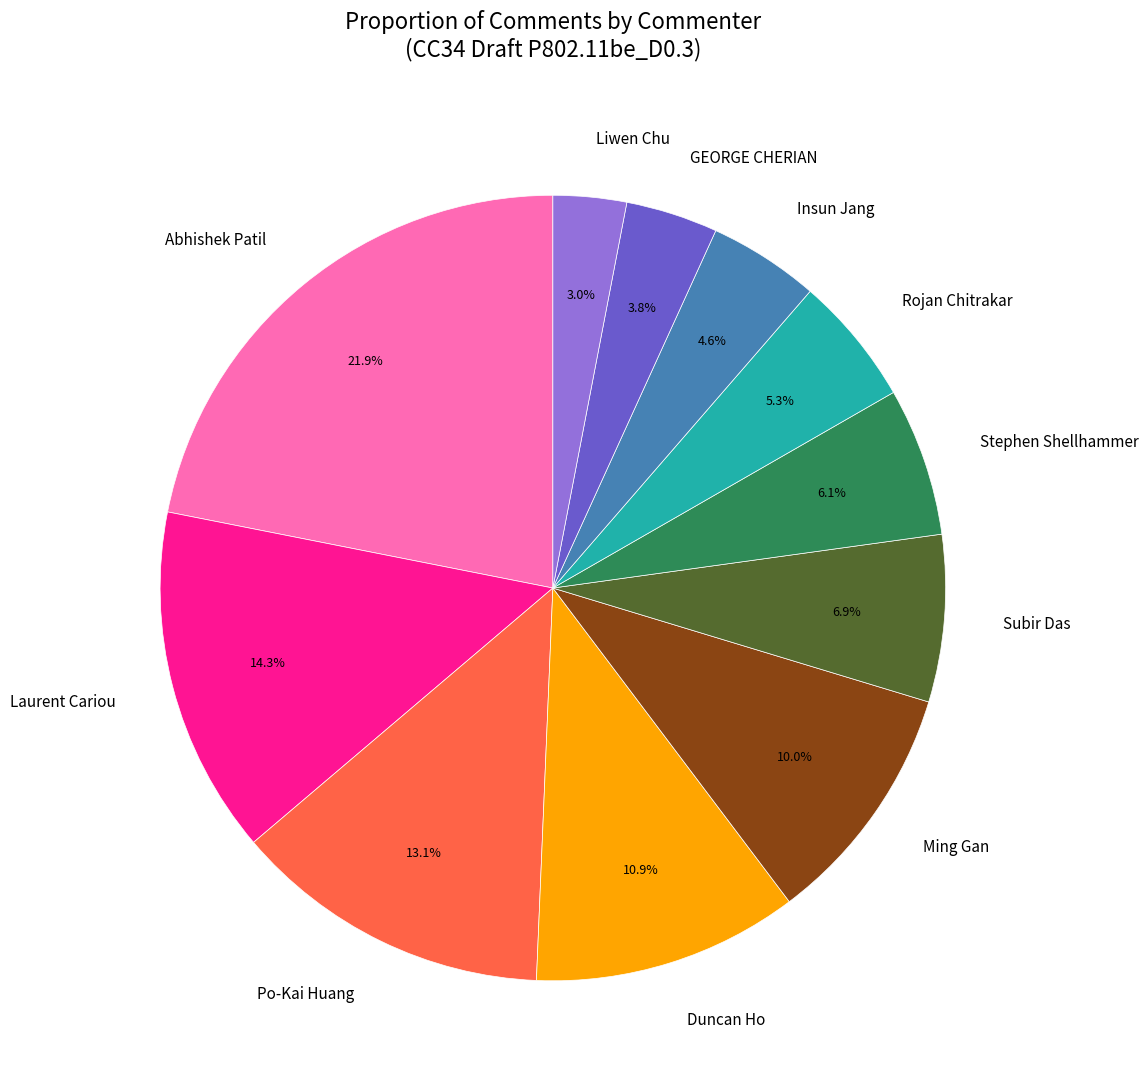

What is the ratio of the value at Insun Jang to the value at Rojan Chitrakar?

0.9